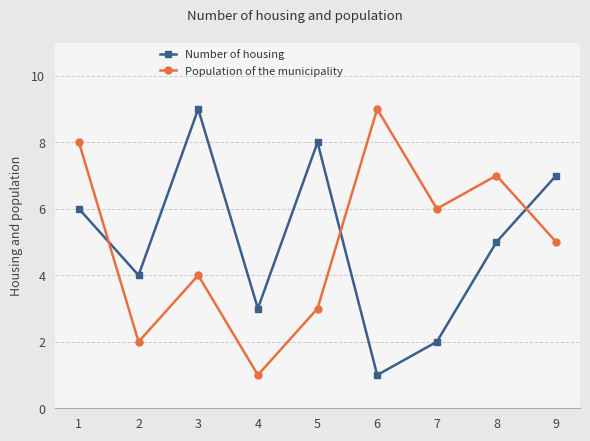

What is the maximum value shown in the chart?

9